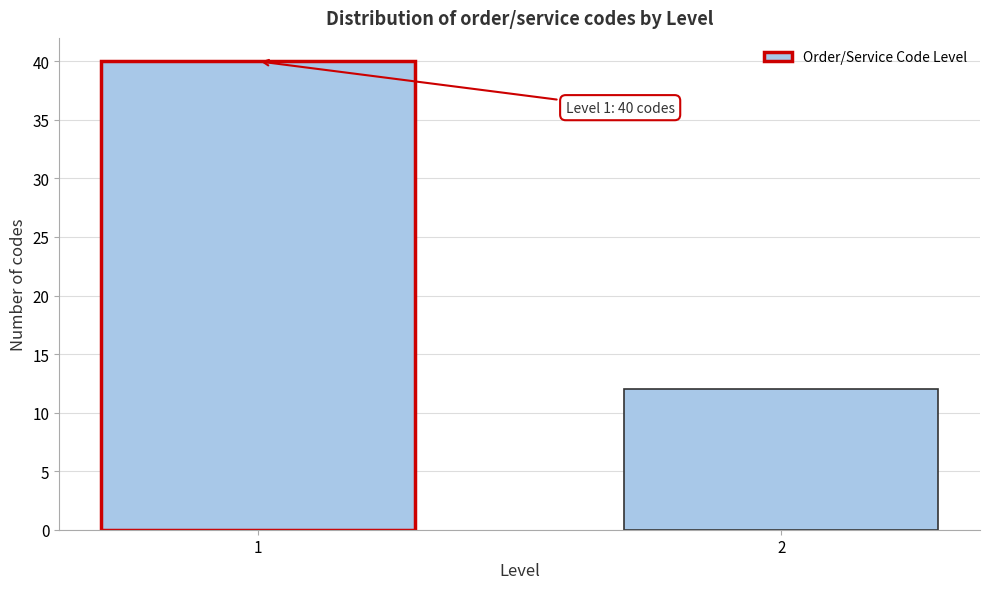

Reading right to left, extract all data points from this chart.

2=12	1=40